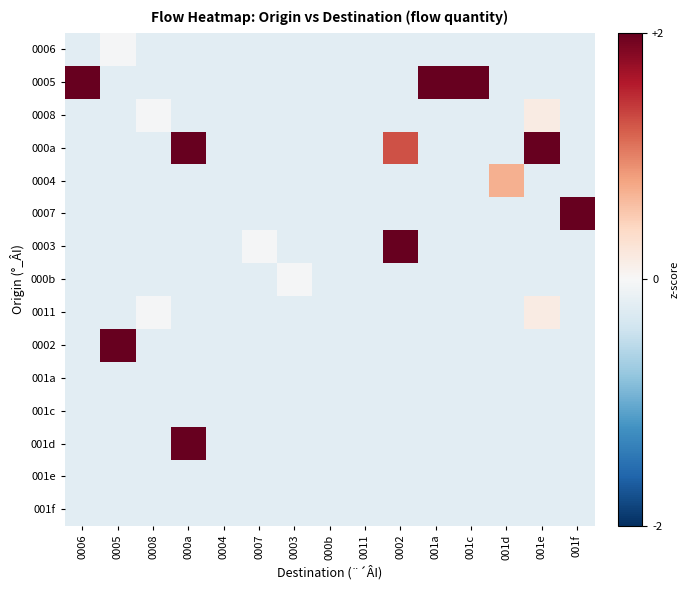

List the series in order of their peak value, highest first.

0005, 0003, 001d, 0002, 000a, 0007, 0004, 0008, 0011, 0006, 000b, 001a, 001c, 001e, 001f